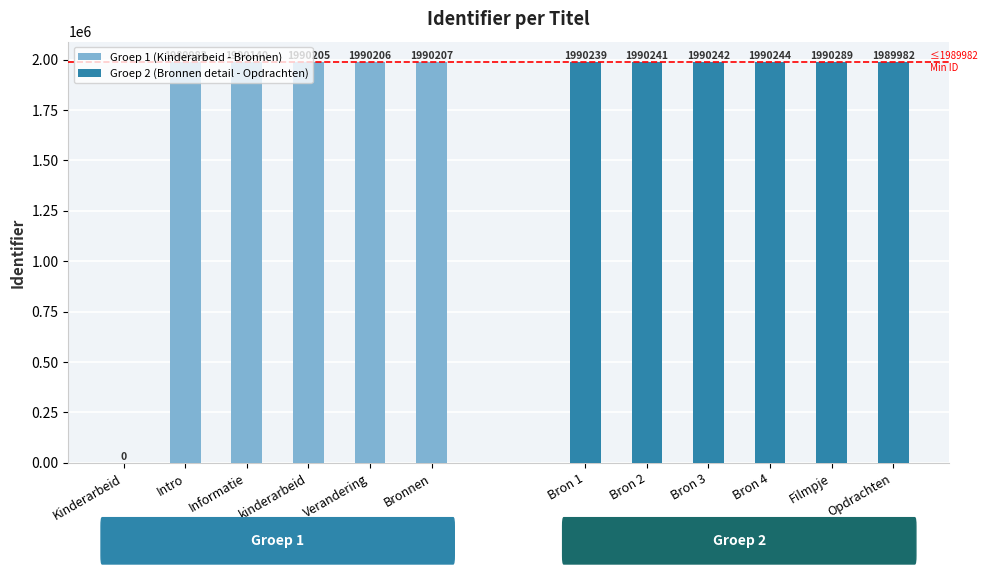

How many series are shown in this chart?

2